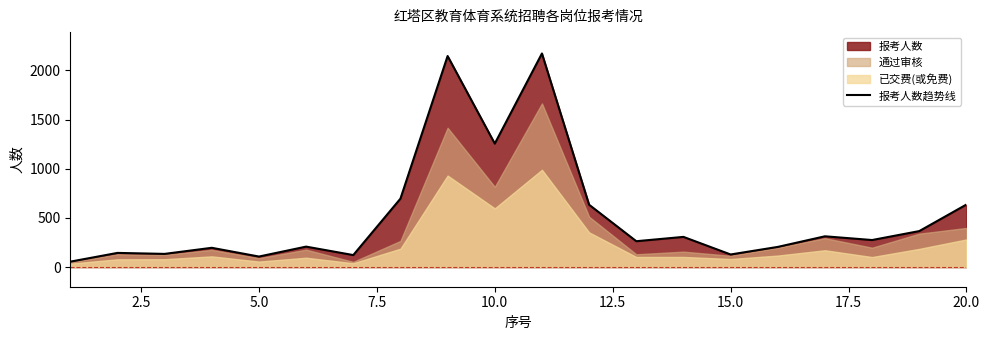

What is the highest value of the 报考人数趋势线 series?

2173